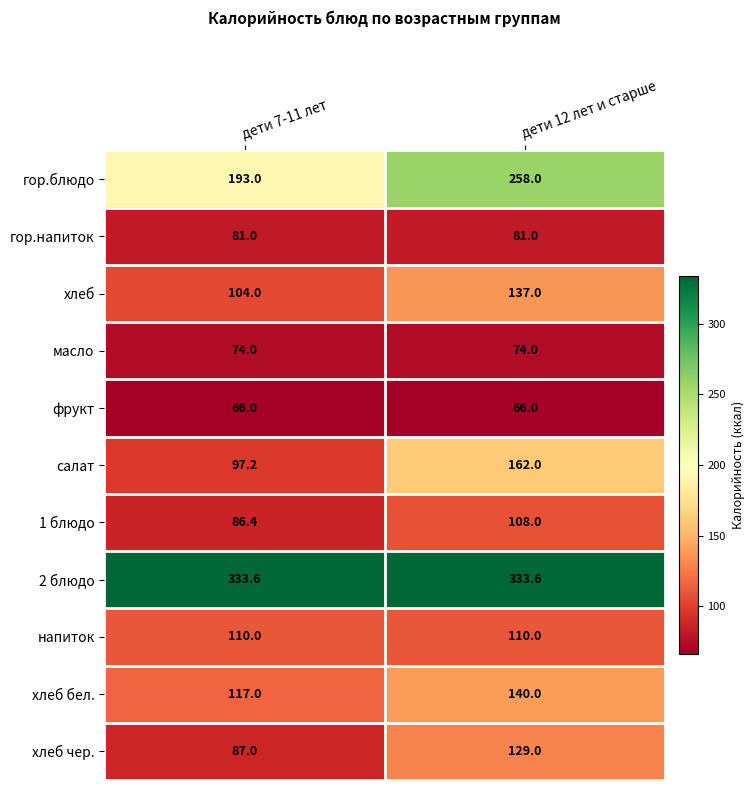

Count the number of data series in this chart.

11